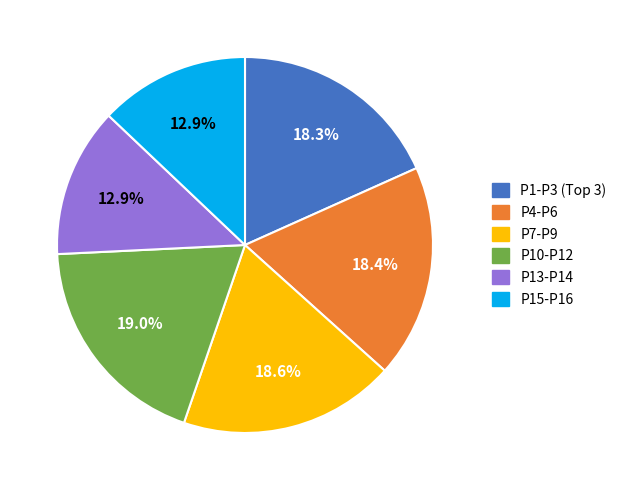

How many segments does this pie chart have?

6